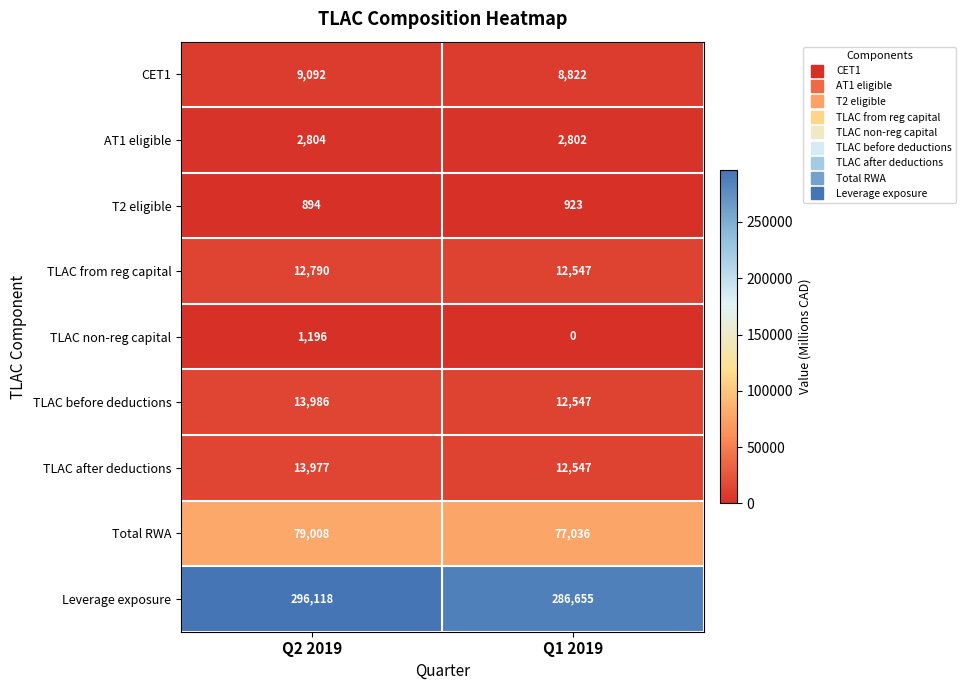

Read the TLAC after deductions value at Q2 2019.

13977